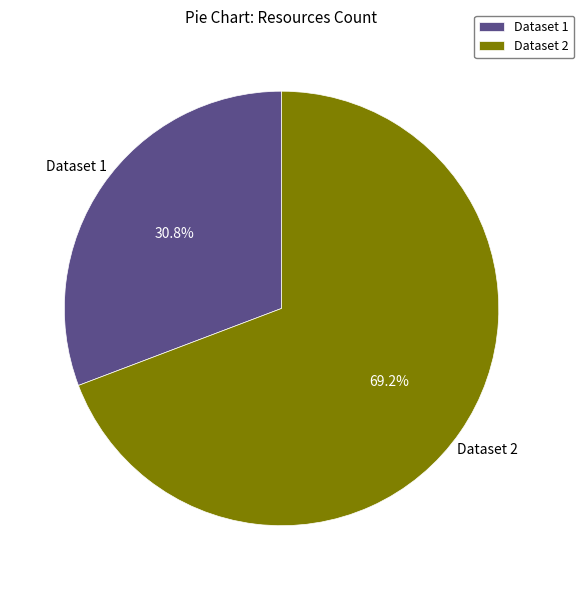

Which slice represents more than half of the pie?

Dataset 2